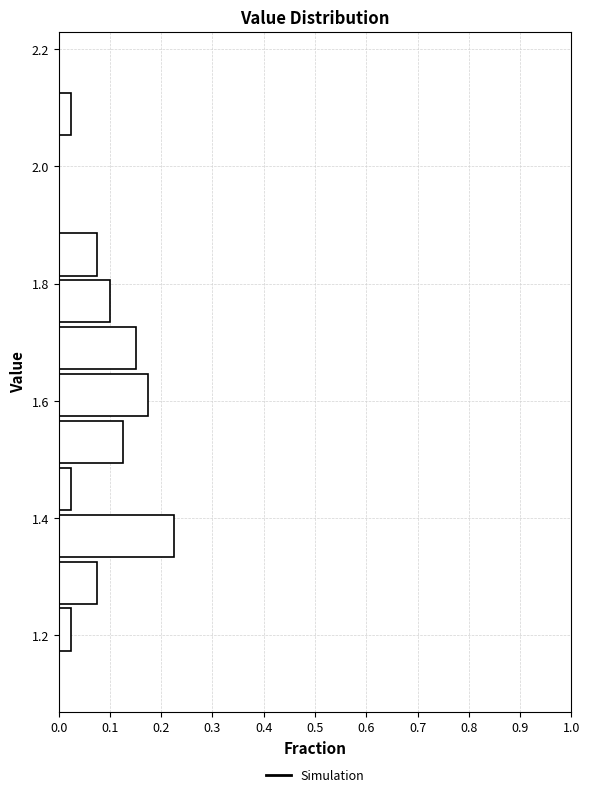

Reading bottom to top, transcribe this chart: for each bar, give the range it covers on the y-axis and its length. Neither the bar edges nor the lengths are printed on the chart, so give them approximately, as read against the axes.

1.17 to 1.25: 0.03
1.25 to 1.33: 0.08
1.33 to 1.41: 0.23
1.41 to 1.49: 0.03
1.49 to 1.57: 0.13
1.57 to 1.65: 0.18
1.65 to 1.73: 0.15
1.73 to 1.81: 0.10
1.81 to 1.89: 0.08
1.89 to 1.97: 0
1.97 to 2.05: 0
2.05 to 2.13: 0.03